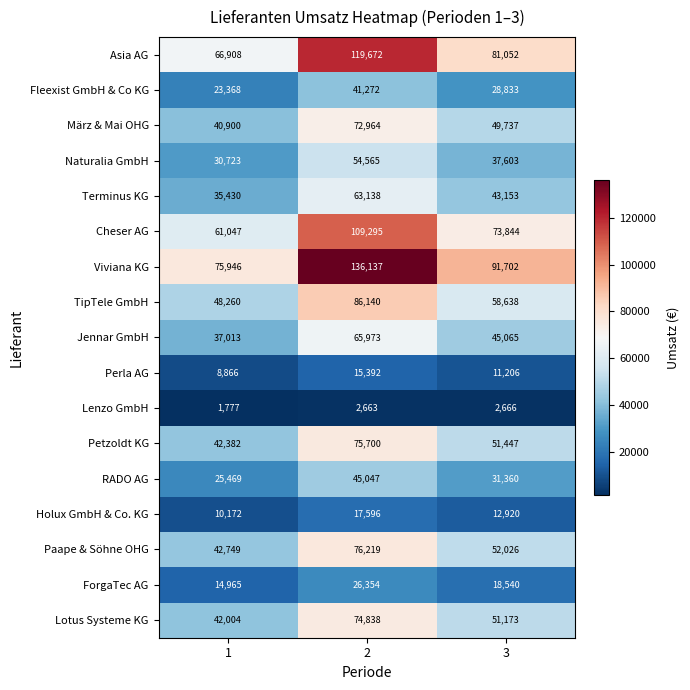

At which category does the chart reach its peak across all series?

2